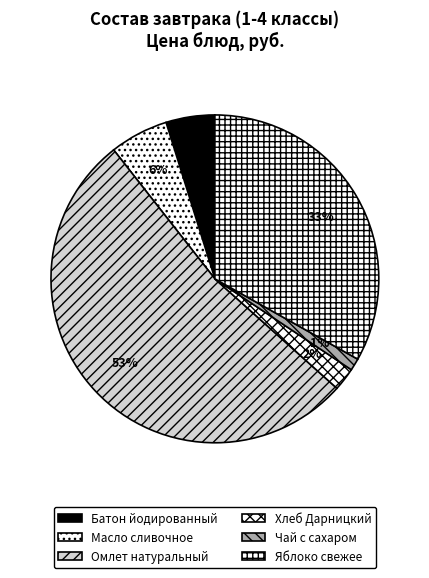

True or false: Хлеб Дарницкий accounts for 17% of the total.

False